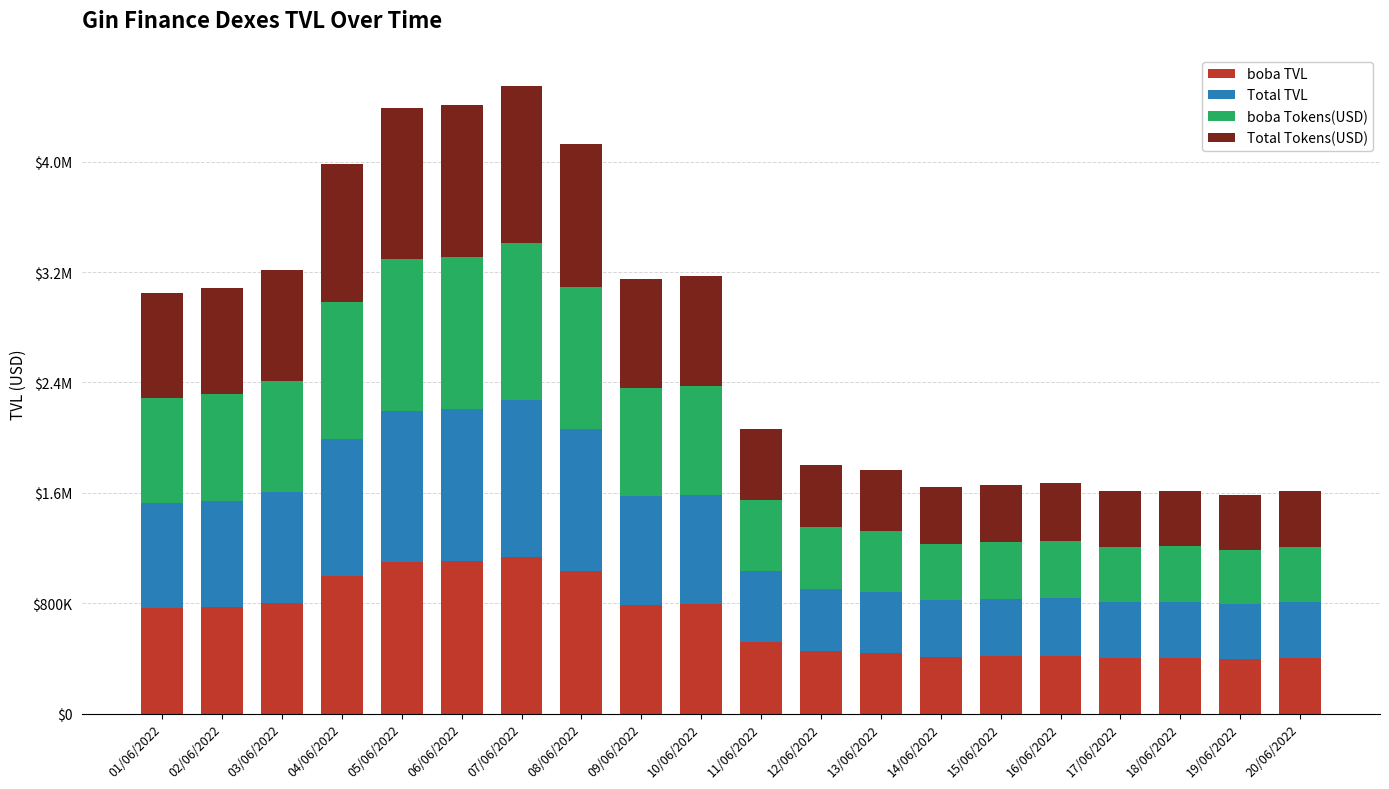

At how many categories does at least one series exceed 1112312?

1